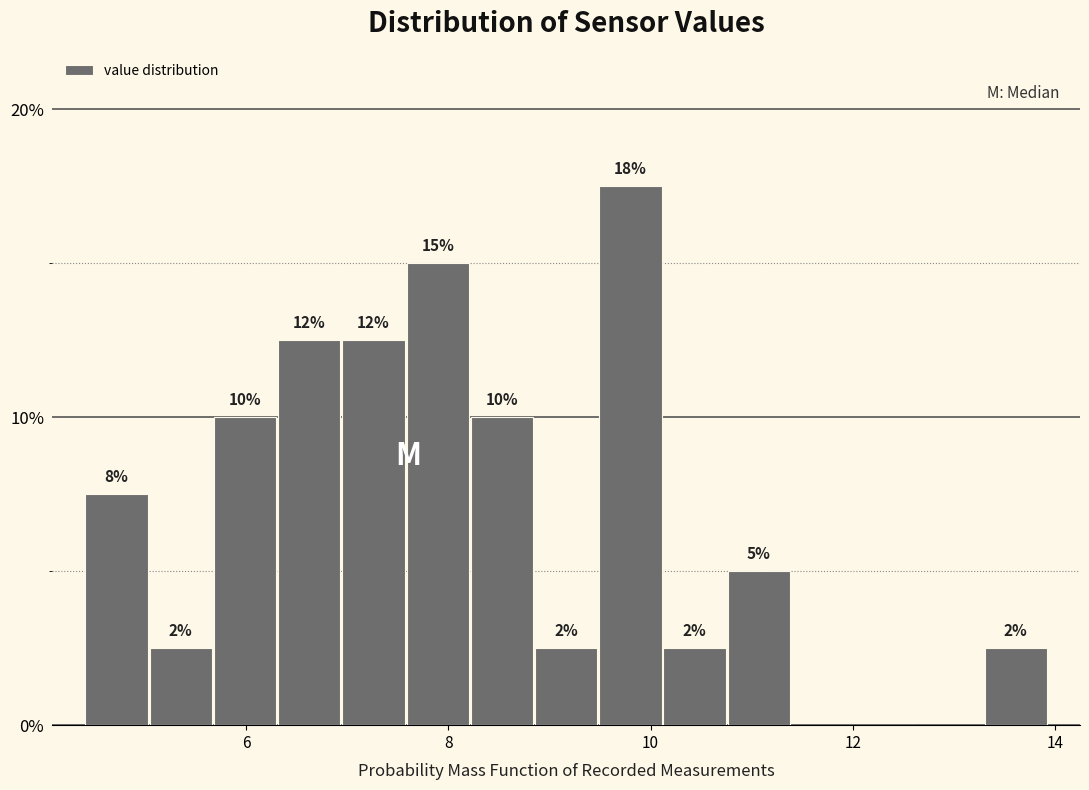

Around what value on the x-axis is the tallest bar? Give the approximate position of its centre, as read against the axis.

9.8